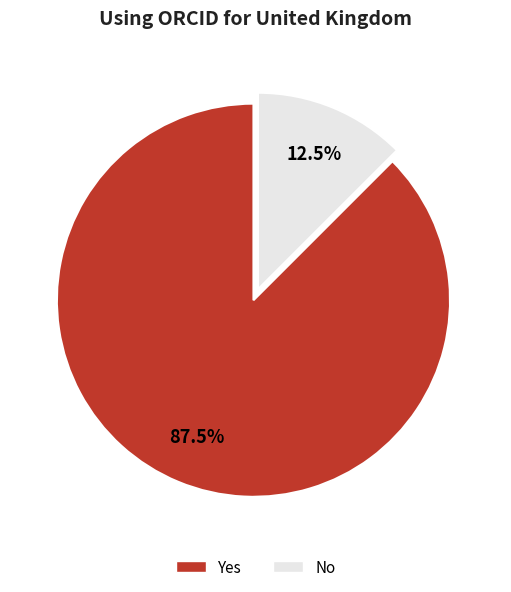

What percentage is NOT represented by No?

87.5%